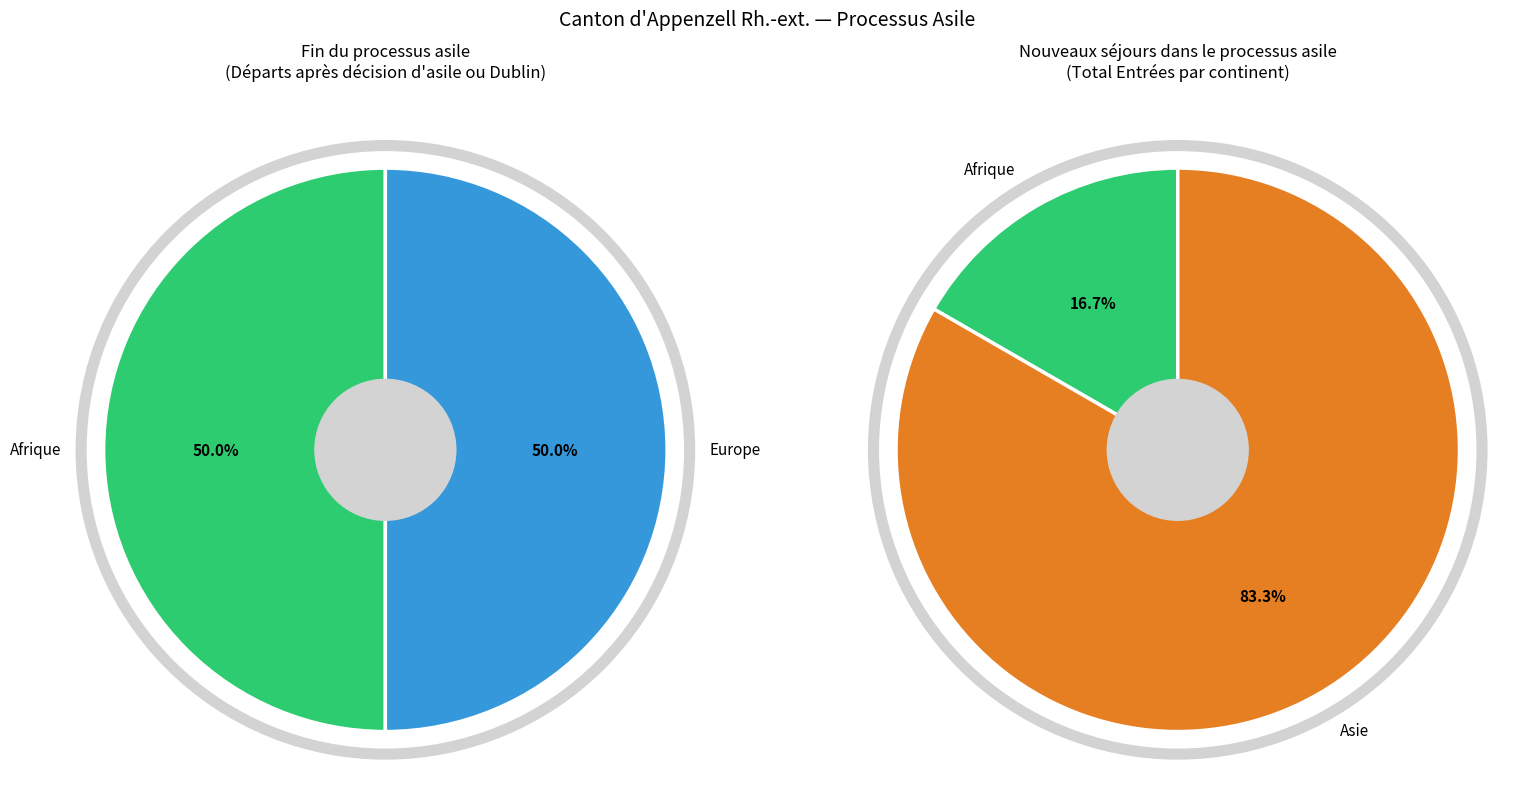

Is the sum of Amérique and Afrique greater than half?

No